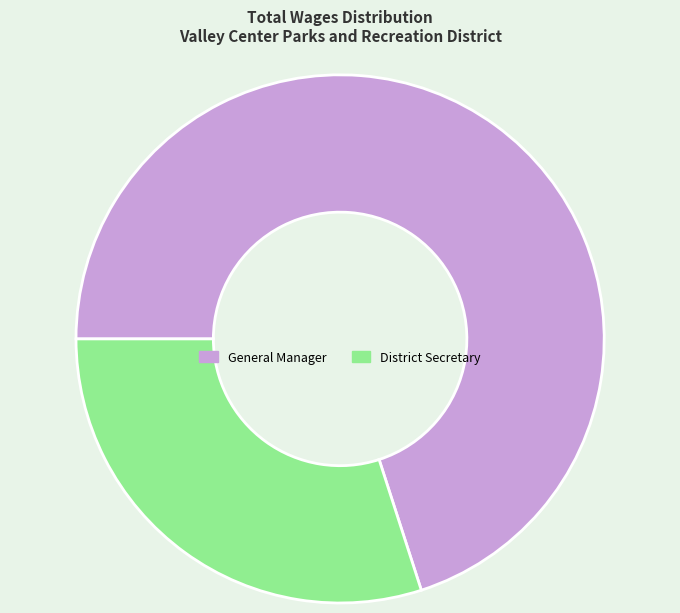

Does District Secretary represent more than half of the total?

No